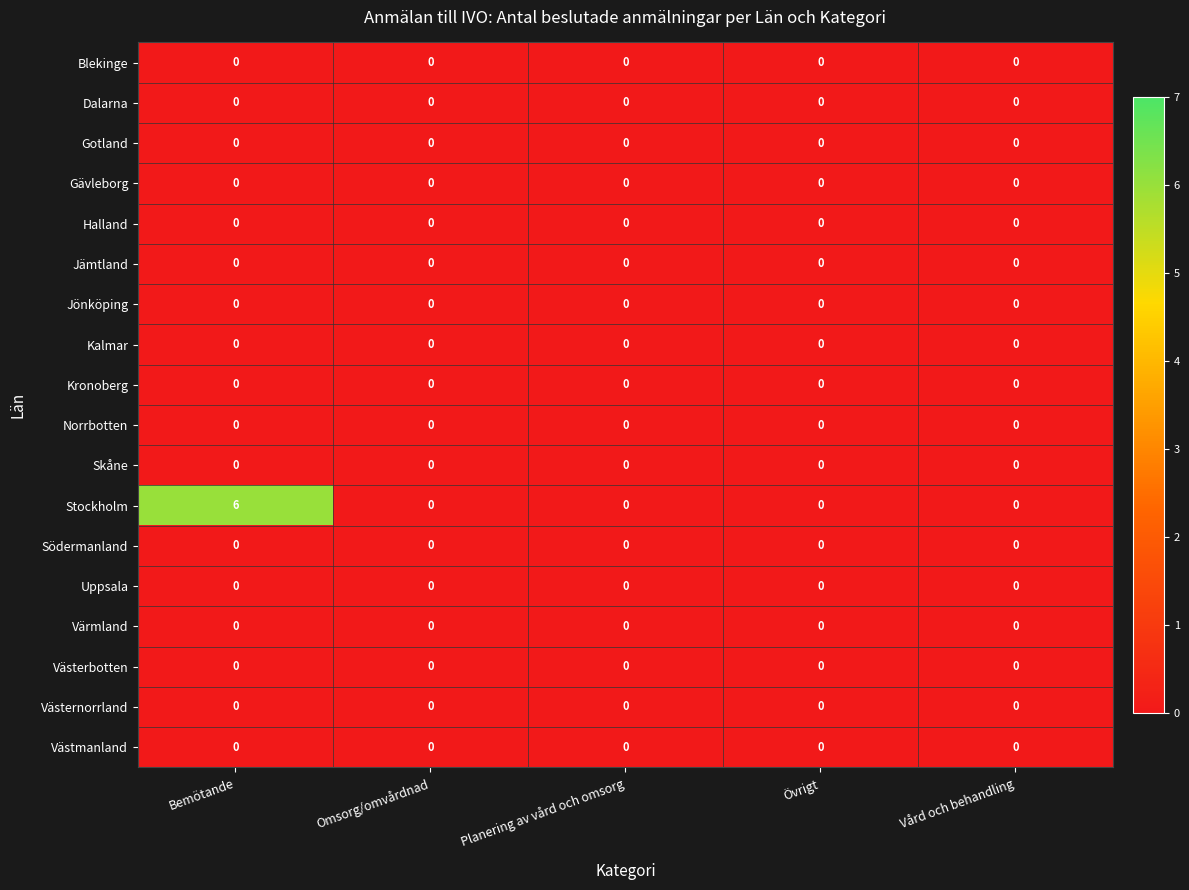

Which series has the widest spread of values?

Stockholm